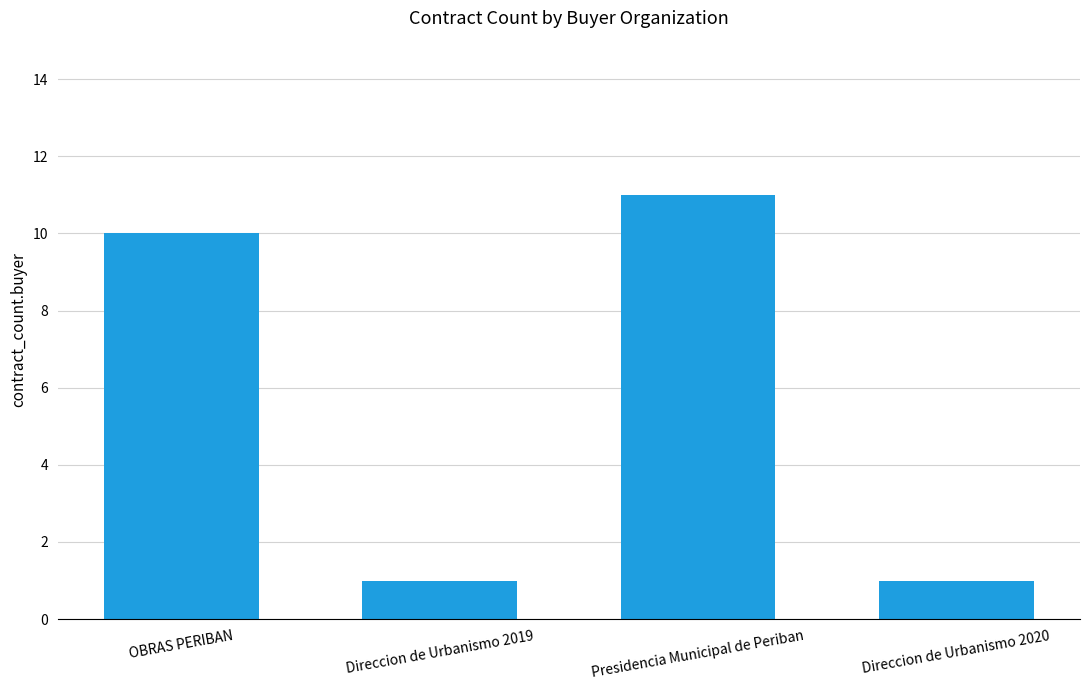

True or false: the data shows 10 at OBRAS PERIBAN.

True